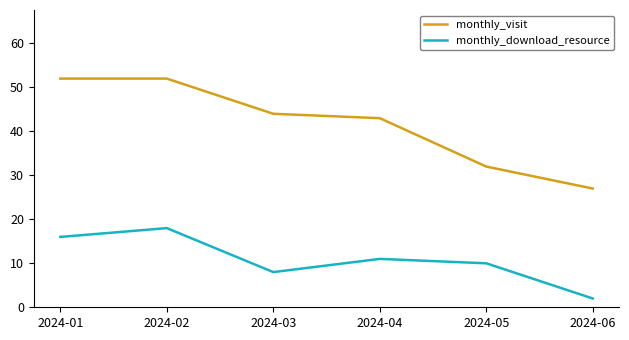

List the series in order of their overall mean, lowest first.

monthly_download_resource, monthly_visit